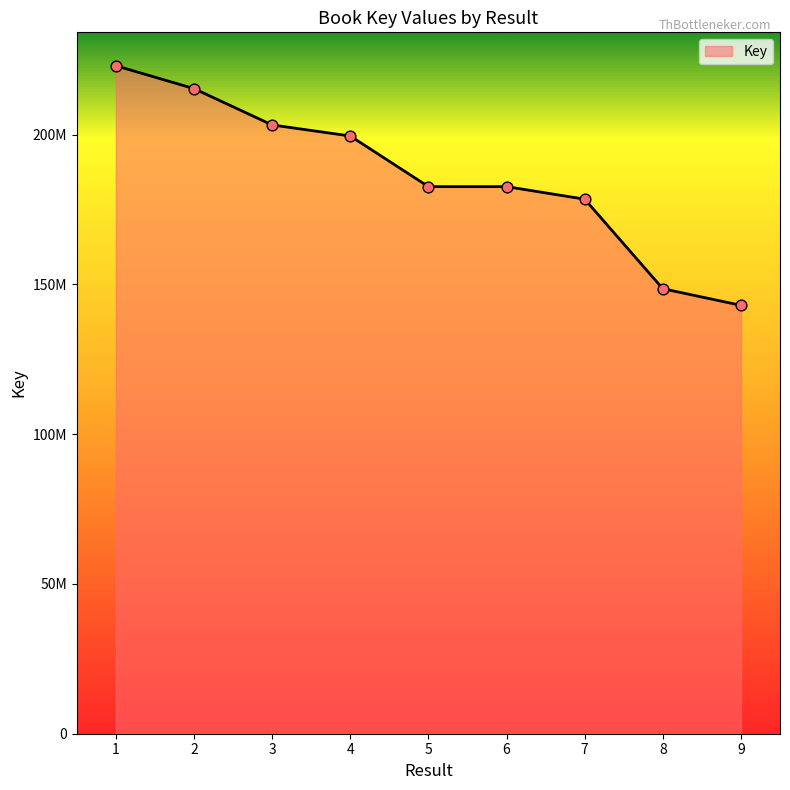

What is the change in value from 1 to 8?

-74436189